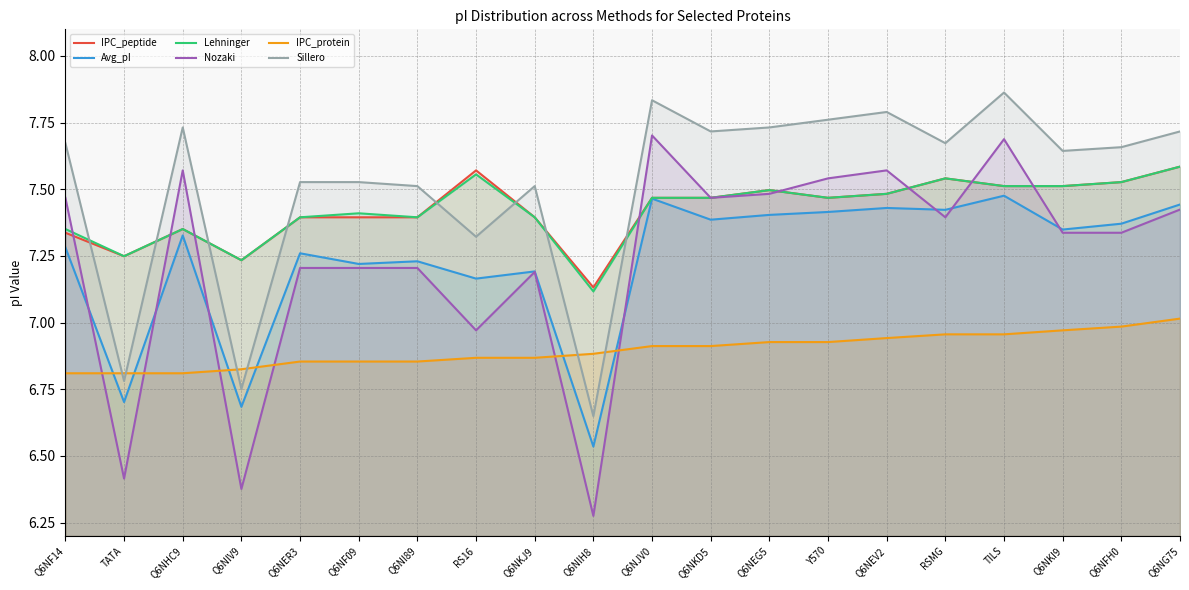

At how many categories does at least one series exceed 7?

20